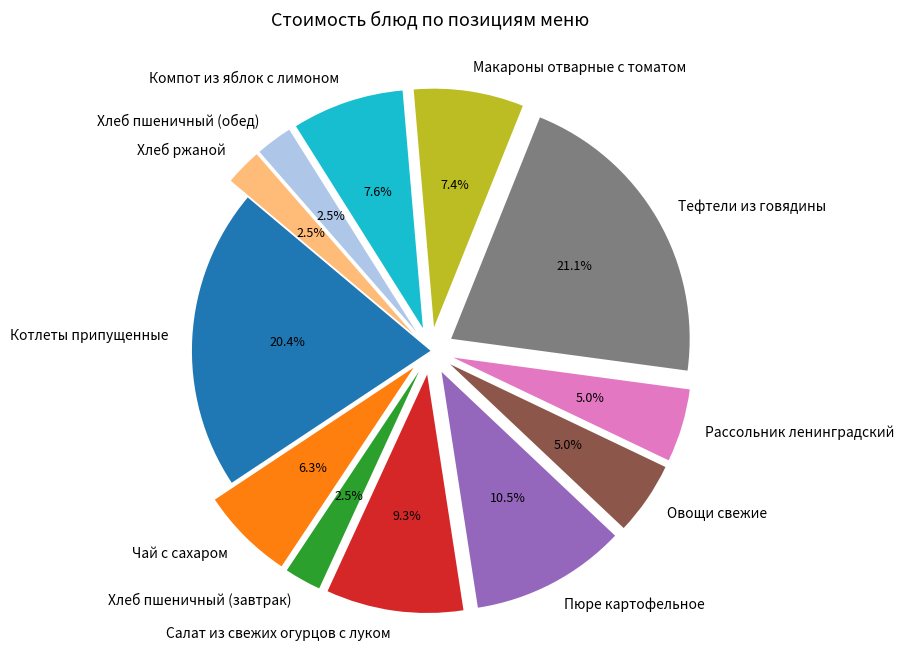

Is there any slice that represents more than half of the pie?

No